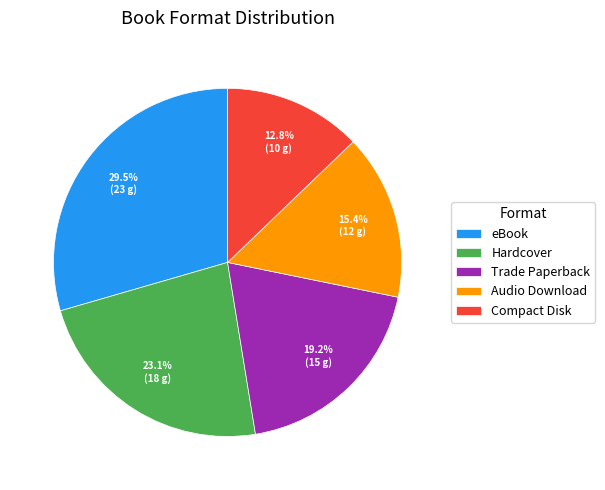

The Compact Disk slice represents 13% of the pie. True or false?

True